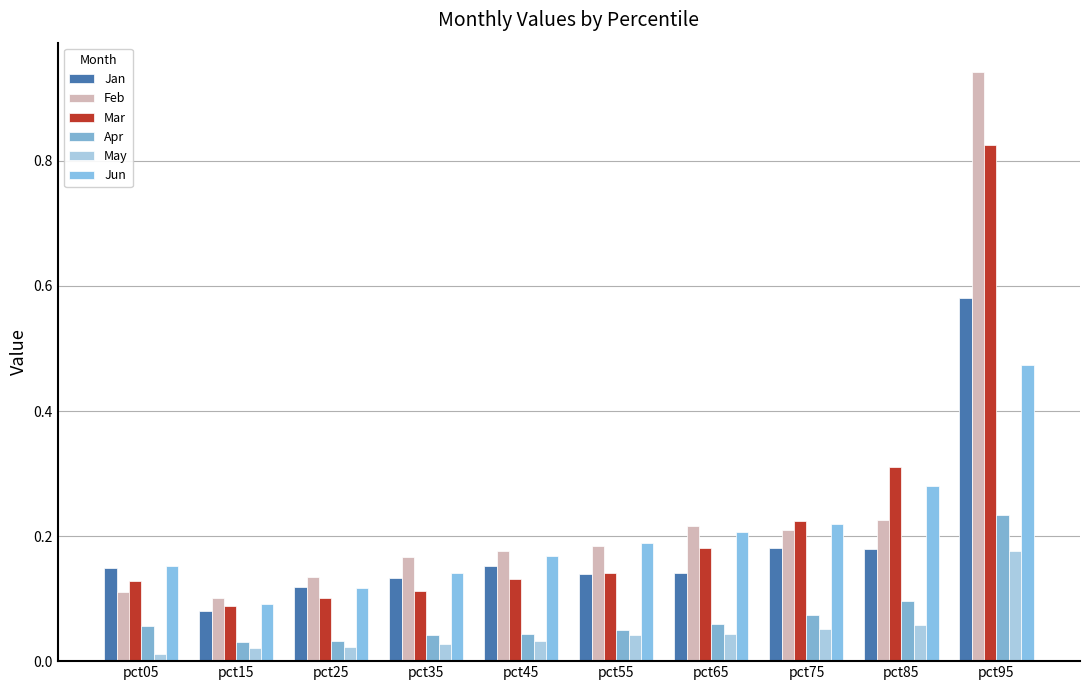

How many bars are there in each group?

6